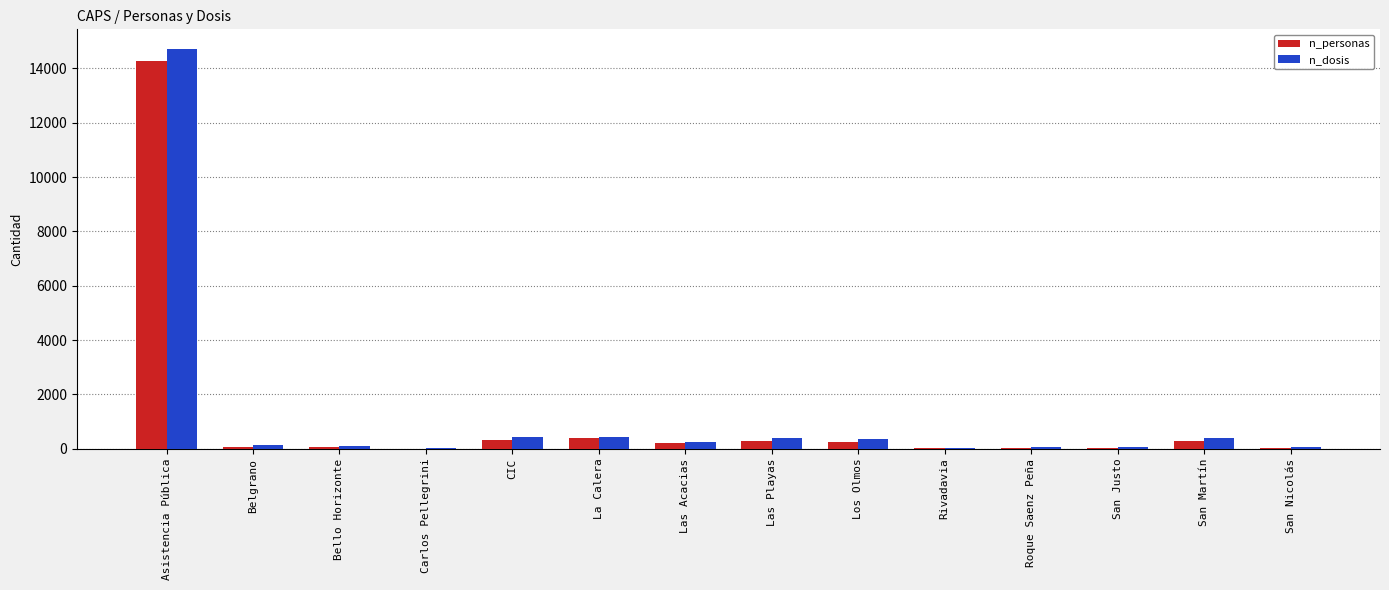

Where is n_dosis nearest to the value 7358?

CIC